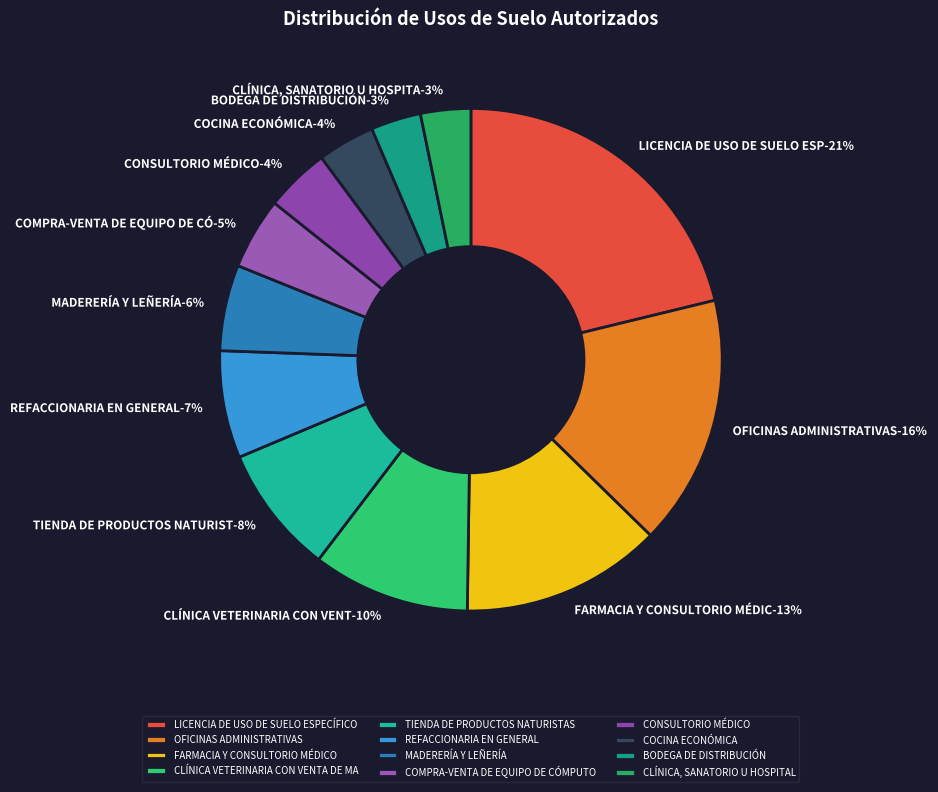

To the nearest percent, what percentage of the pie is LICENCIA DE USO DE SUELO ESPECÍFICO?

21%